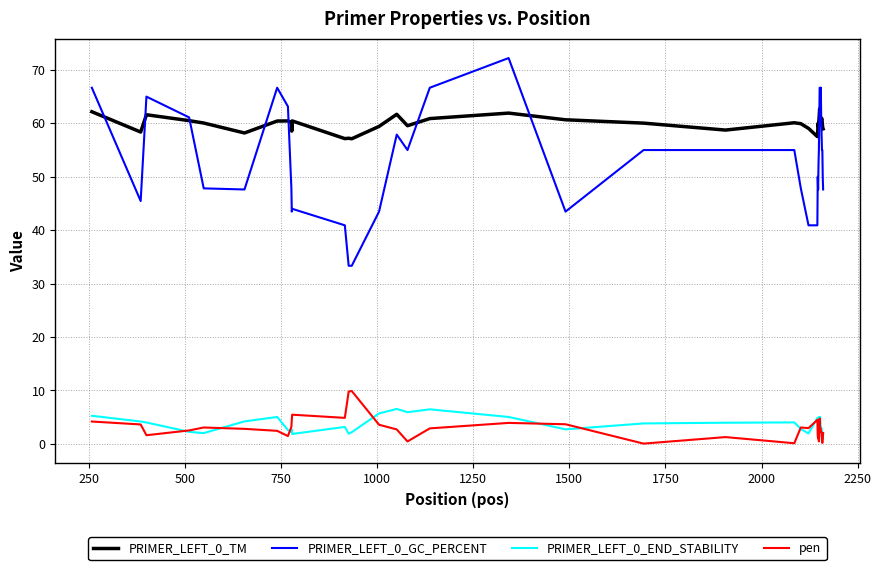

How many distinct data groups are displayed?

4